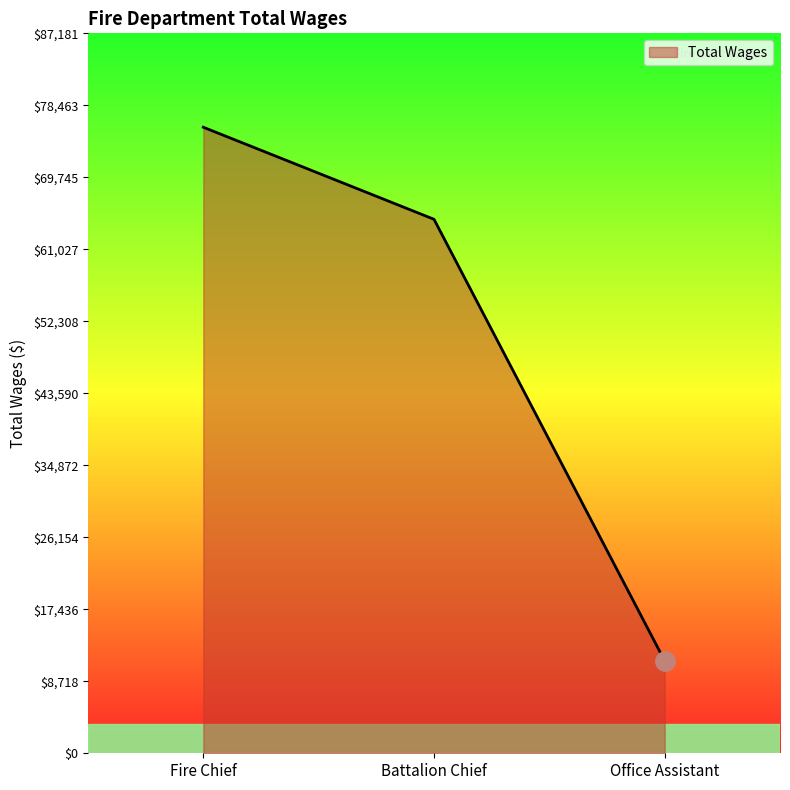

How many distinct data groups are displayed?

1